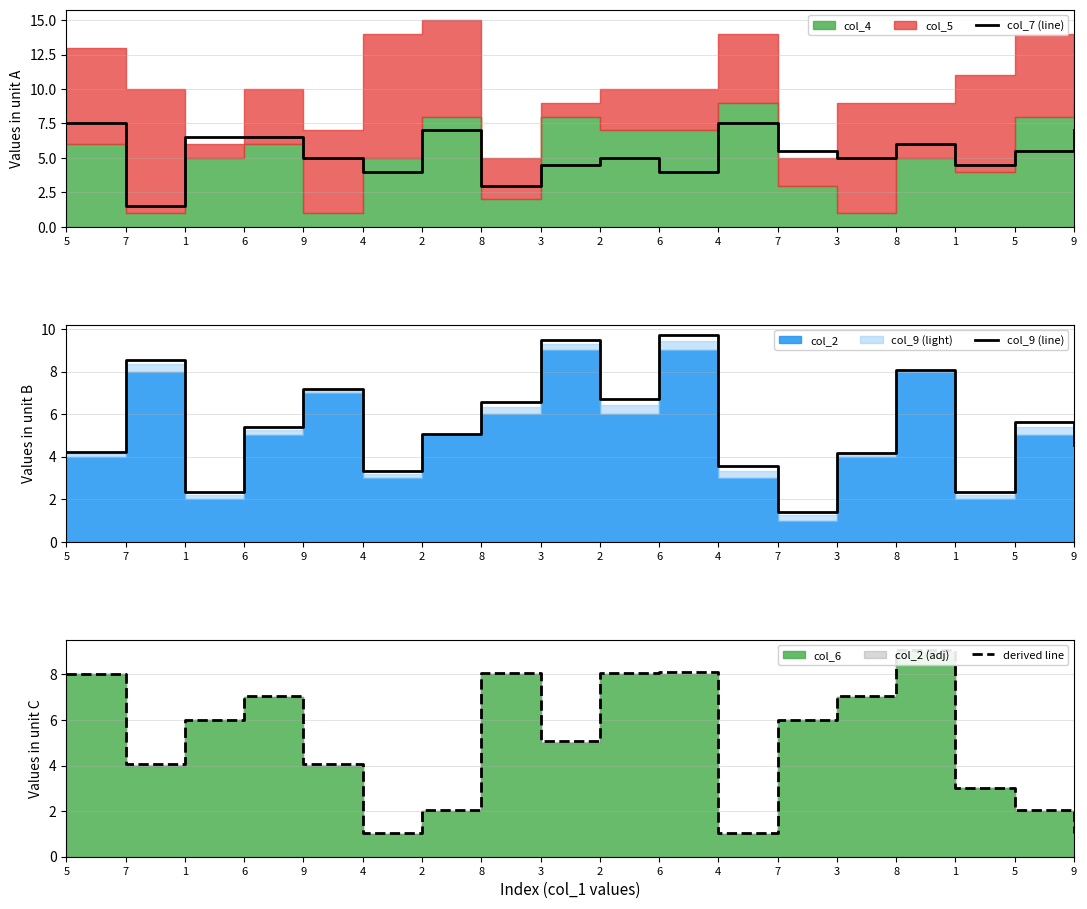

Between 6 and 7, which series saw the biggest shift?

col_9 (line)